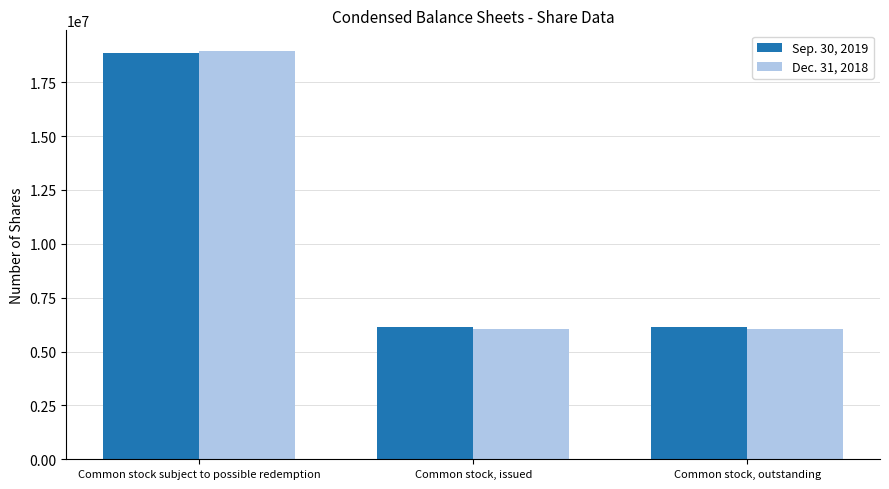

What is the total value across all series at Common stock subject to possible redemption?

37821404